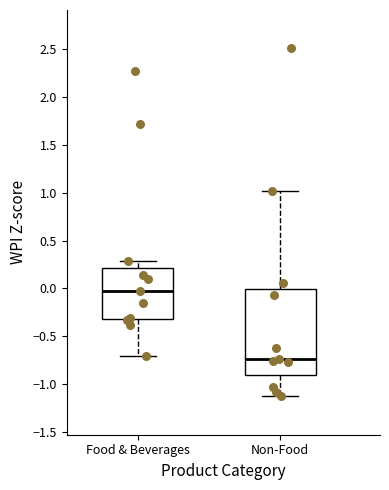

Where does the lower whisker of the box for Food & Beverages end on the y-axis? The values are not printed on the chart, so give them approximately, as read against the axis.

-0.70